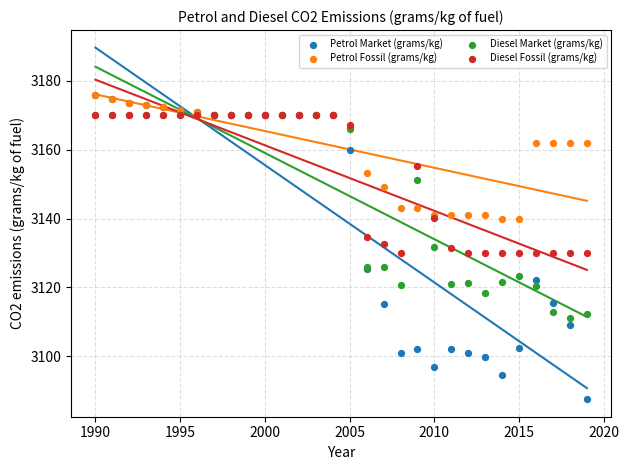

In the Petrol Fossil (grams/kg) series, what Y value is closest to 3157?

3153.3